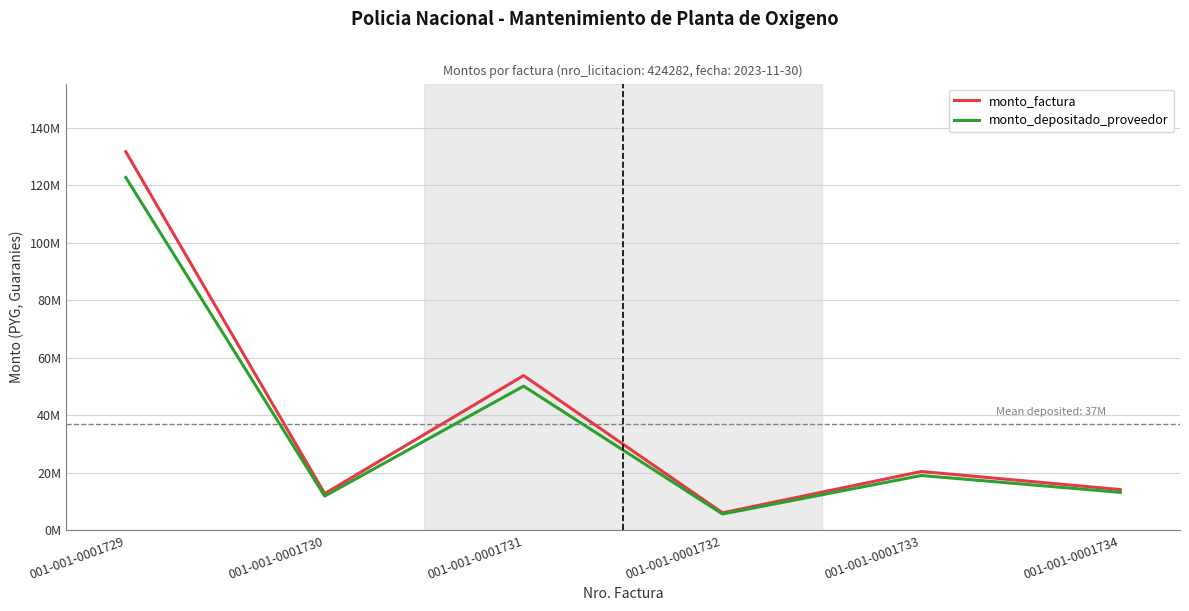

Is this an area chart (filled region under the line)?

No